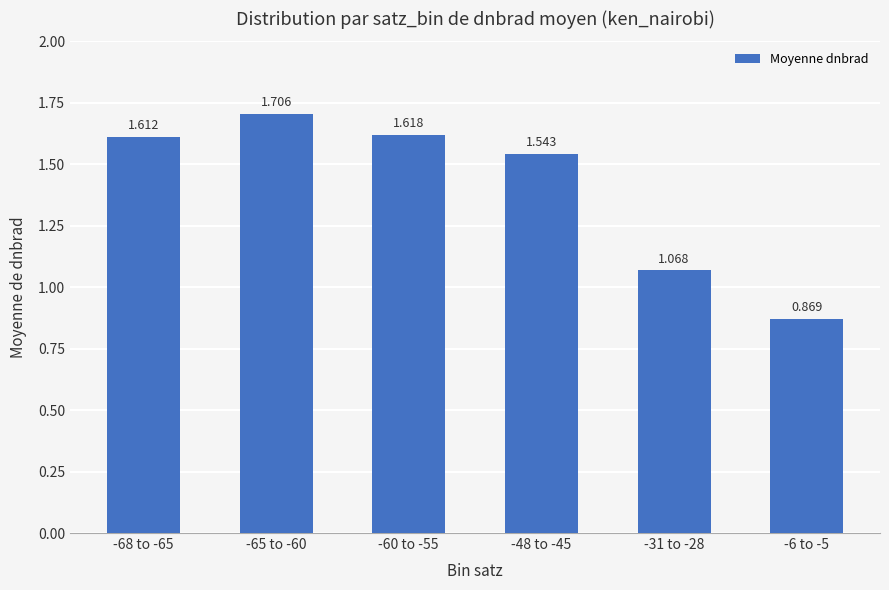

At which category does the chart reach its minimum across all series?

-6 to -5